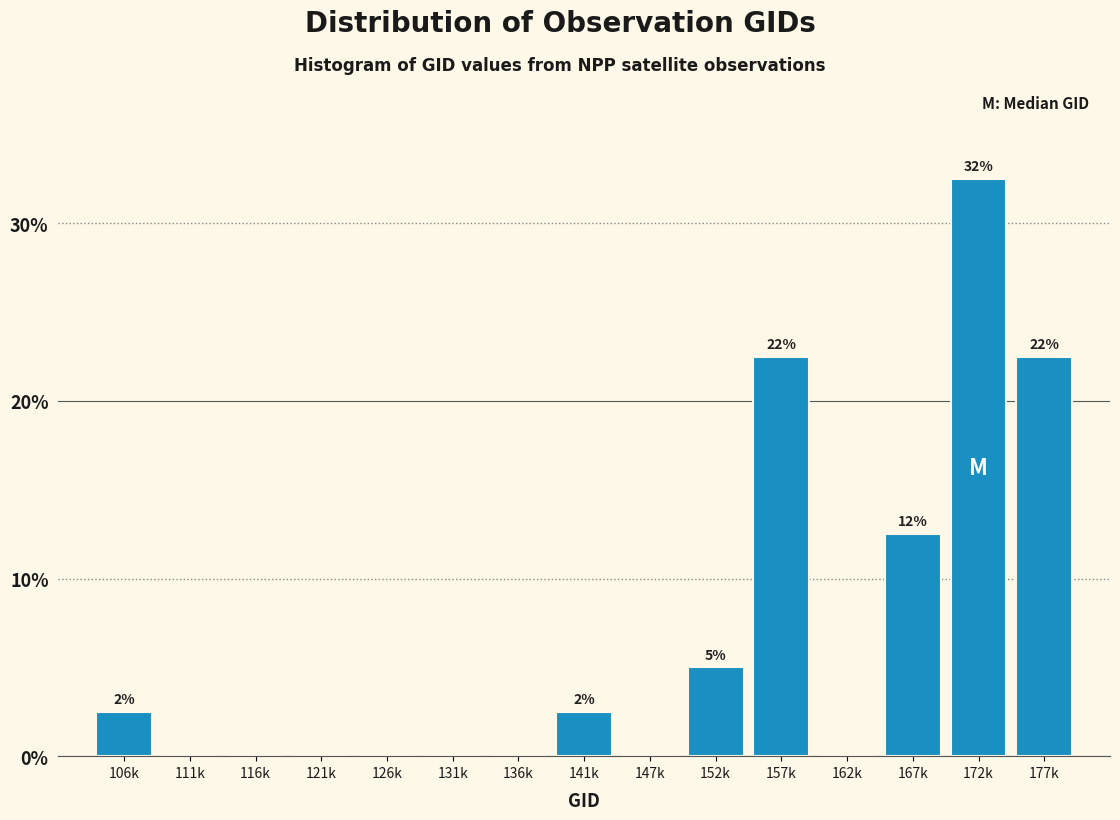

Reading right to left, transcribe all the data shown in this chart.

177k=22.5	172k=32.5	167k=12.5	162k=0.0	157k=22.5	152k=5.0	147k=0.0	141k=2.5	136k=0.0	131k=0.0	126k=0.0	121k=0.0	116k=0.0	111k=0.0	106k=2.5